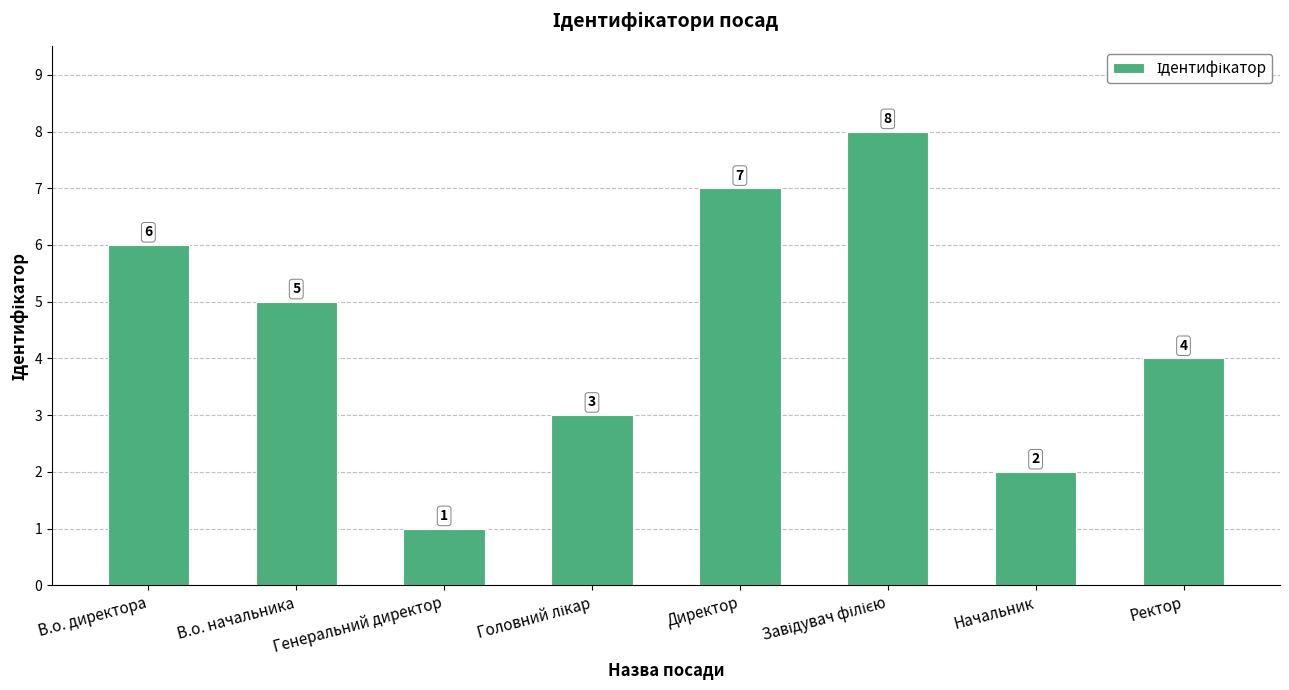

What is the label of the 1st bar from the left?

В.о. директора